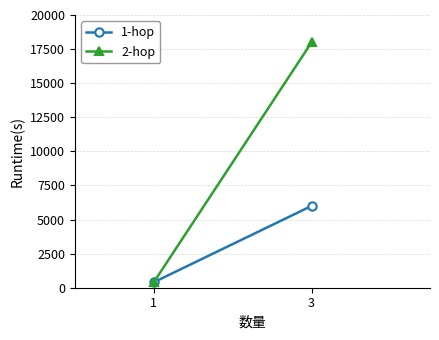

Where is 2-hop nearest to the value 9200?

1